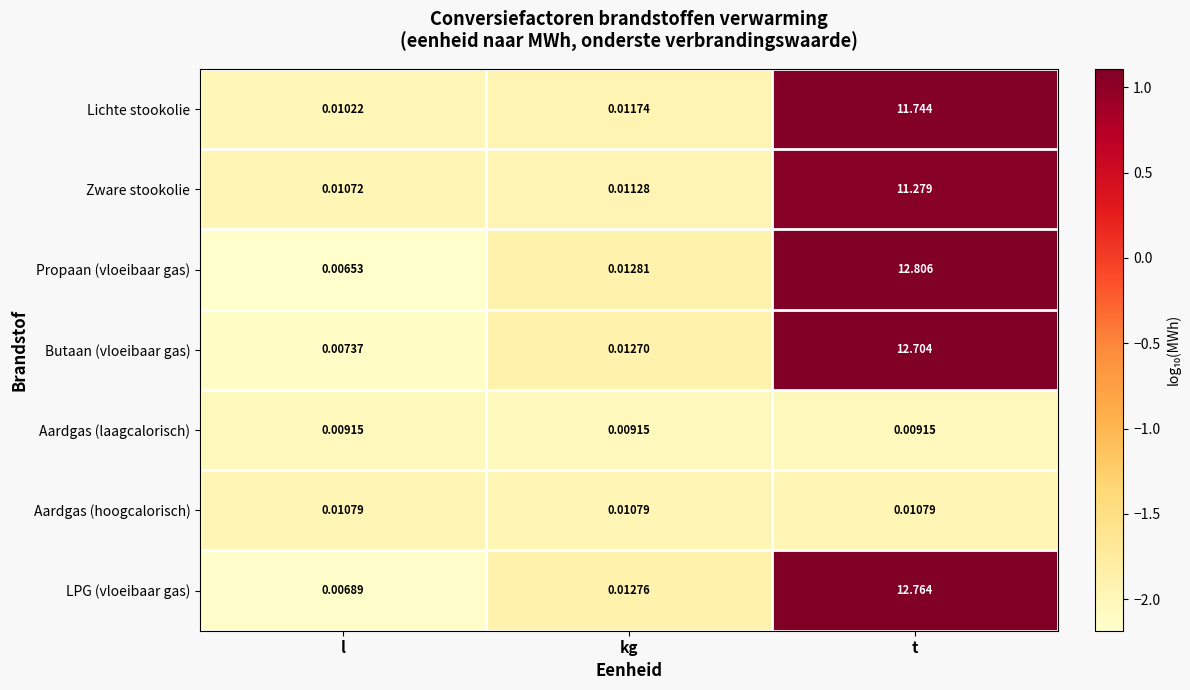

What is the total value across all series at kg?

0.1